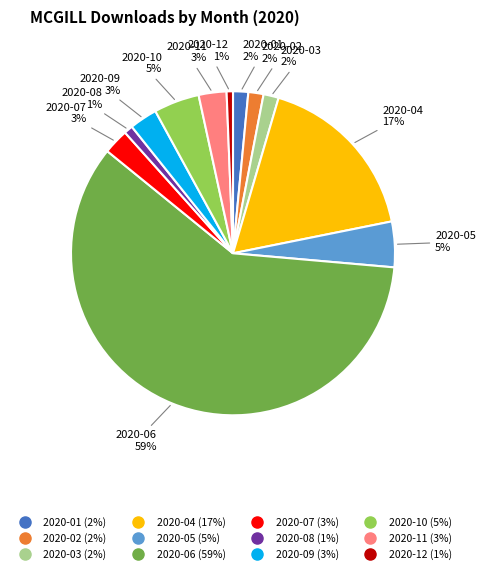

Is the sum of 2020-06 and 2020-03 greater than half?

Yes